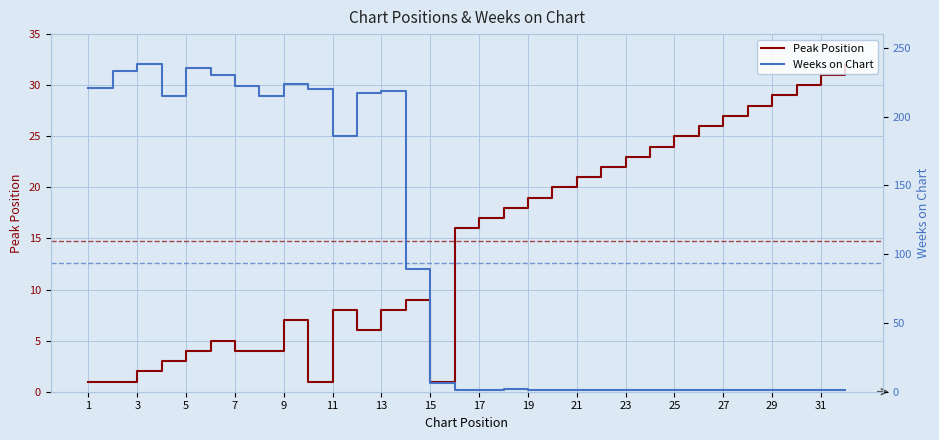

Is this an area chart (filled region under the line)?

No